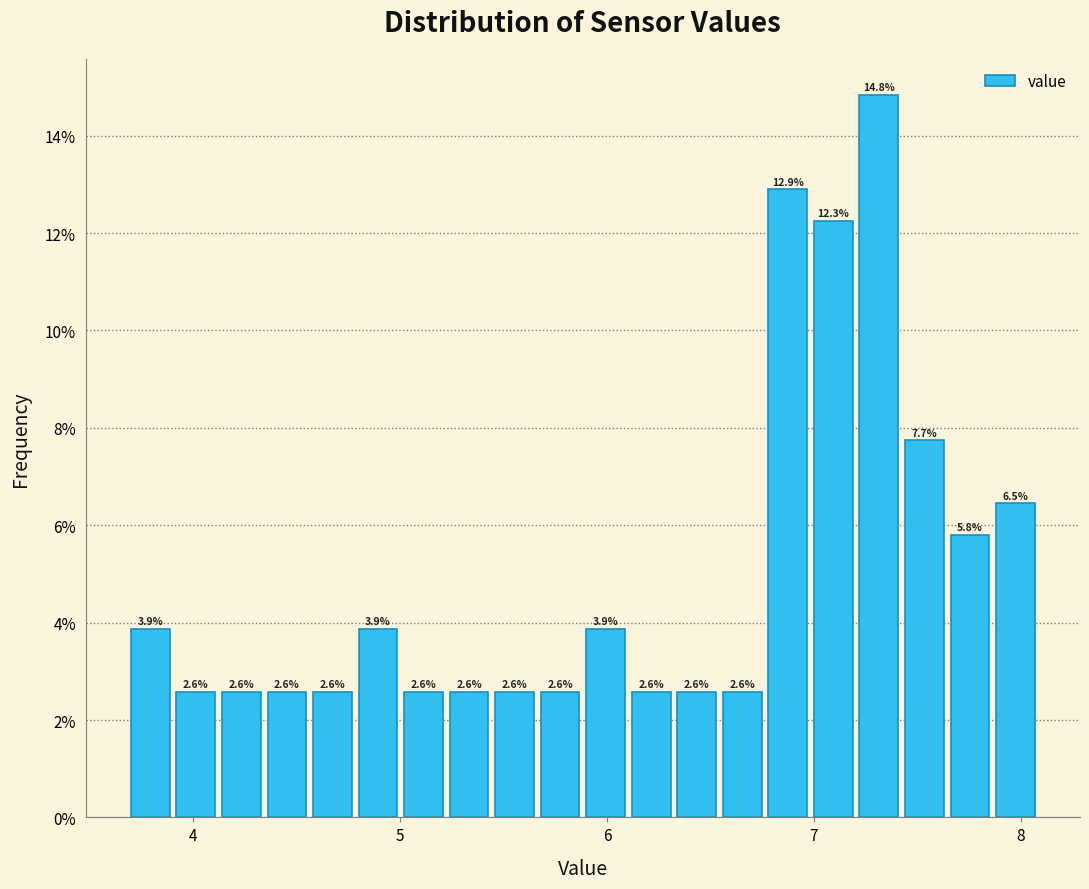

Around what value on the x-axis is the tallest bar? Give the approximate position of its centre, as read against the axis.

7.3